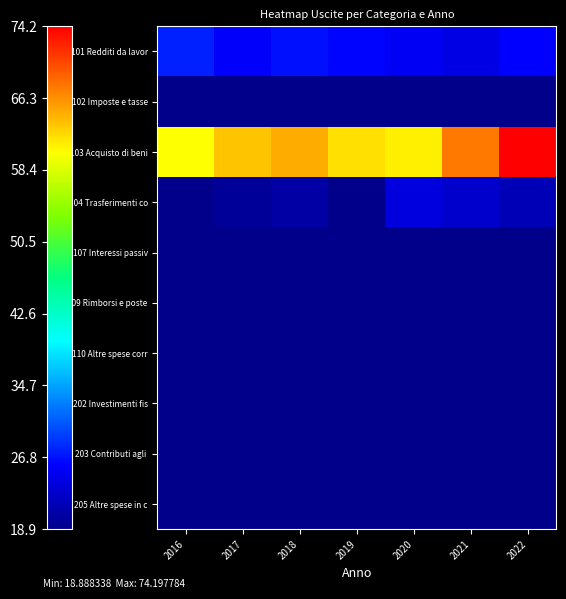

What is the spread (max minus min) of values at 2020?

61.0